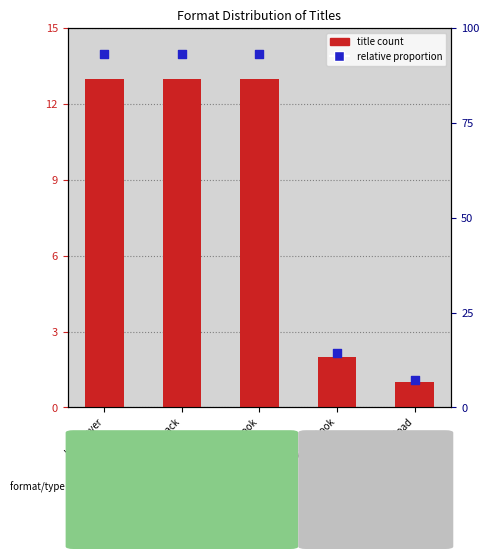

Which series has the largest total across all categories?

relative proportion